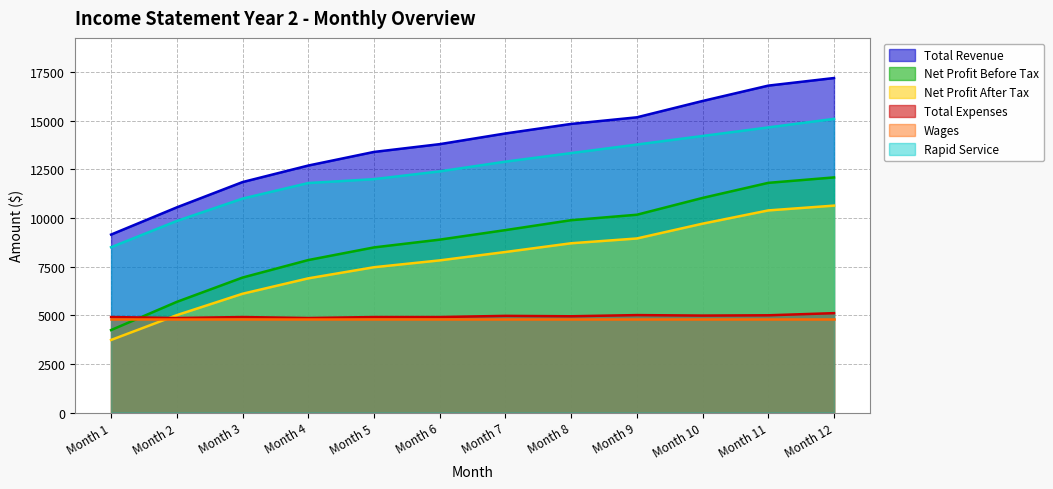

Where is Rapid Service nearest to the value 11800?

Month 4